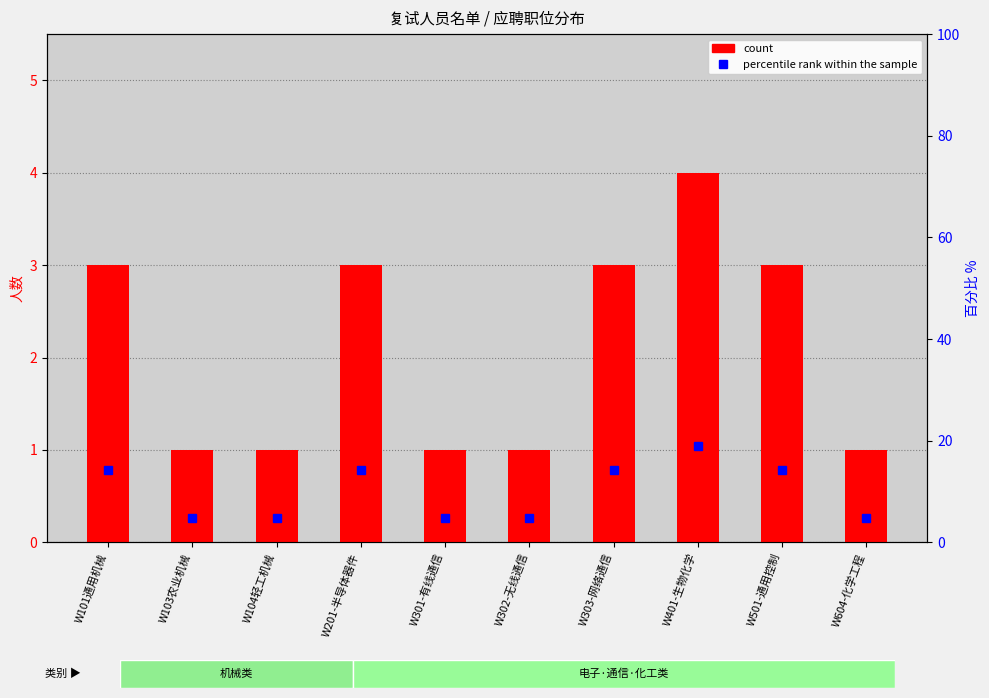

At which category does the chart reach its peak across all series?

W401-生物化学